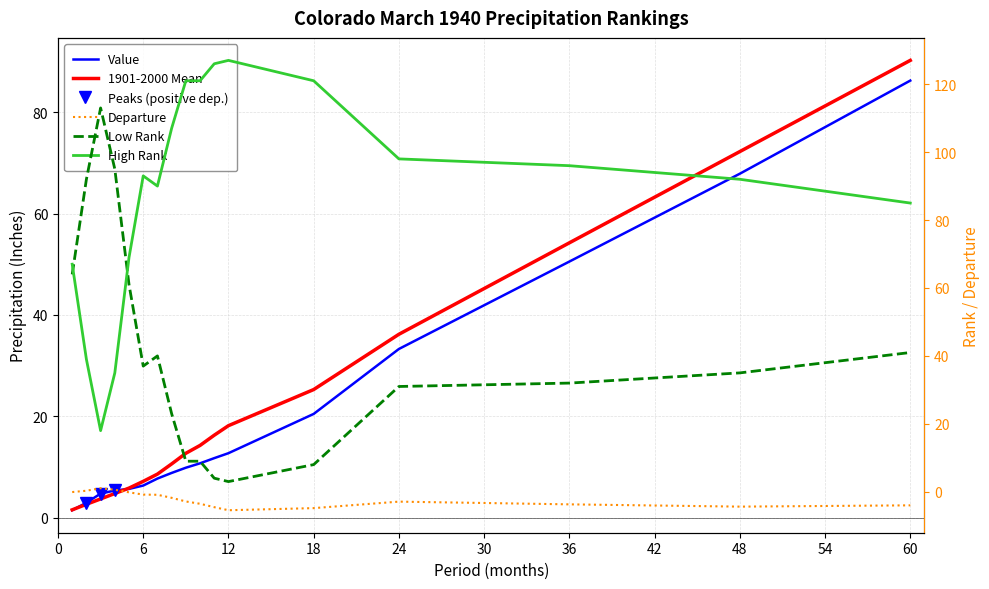

How many data points in Value are less than 9?

8